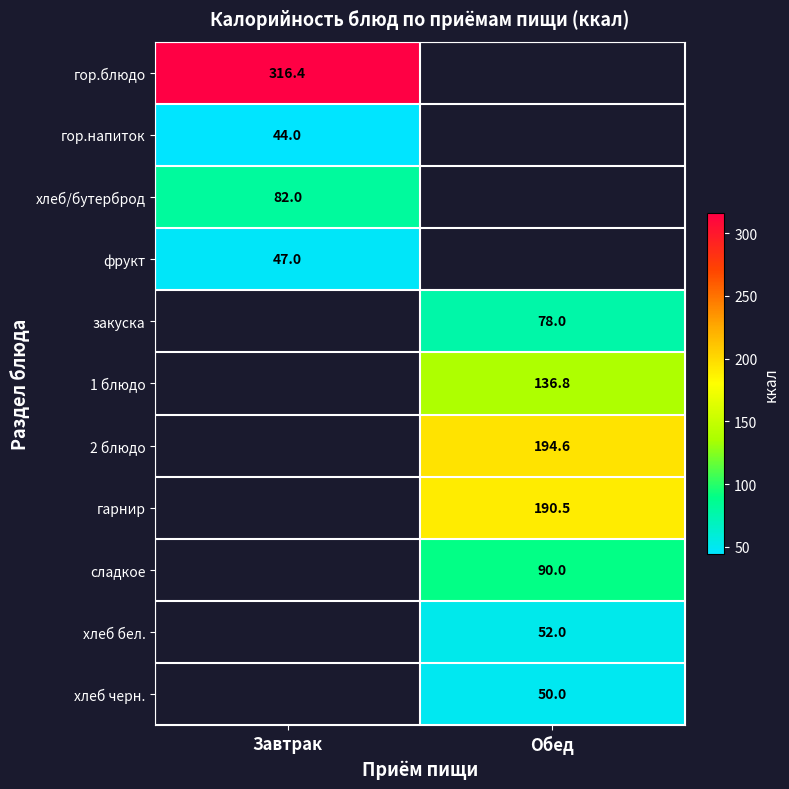

At how many categories does at least one series exceed 198?

1